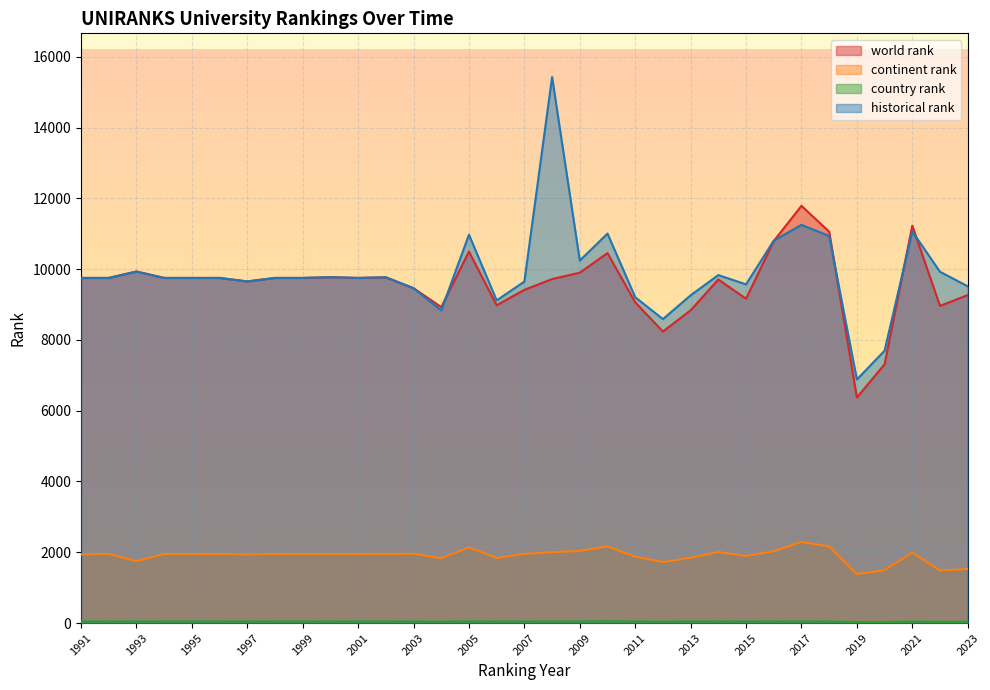

In historical rank, how many points are lower than both neighbors (excluding endpoints)?

8